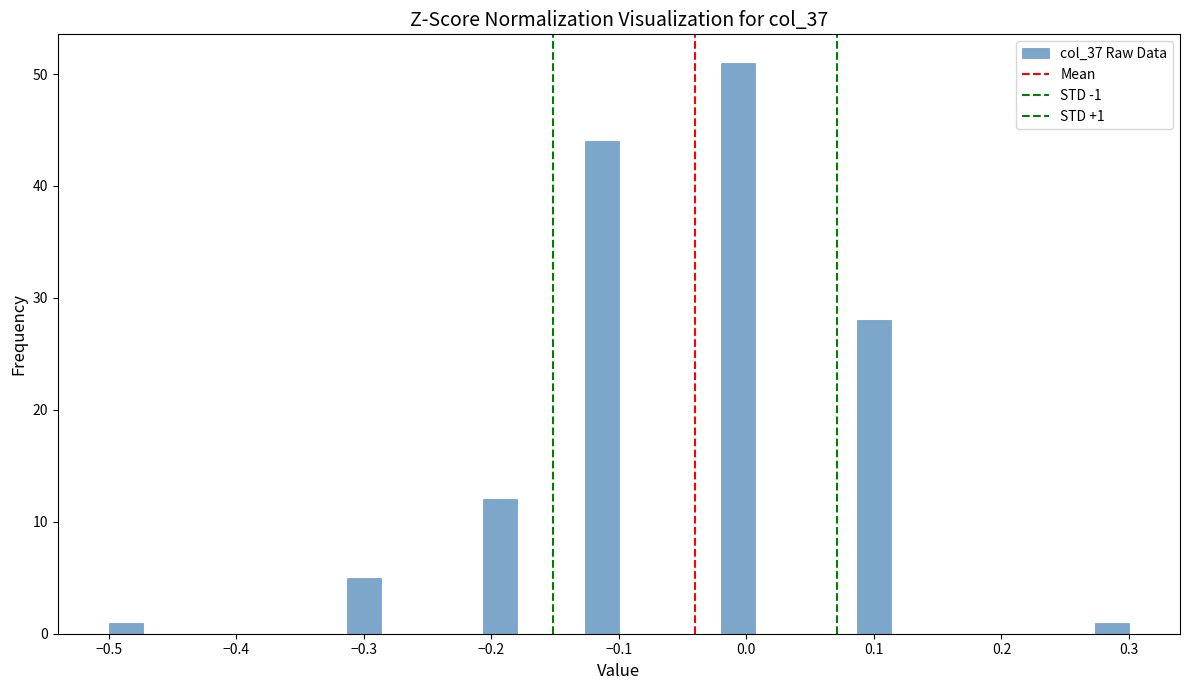

Read against the x-axis, roughly where is the centre of the tallest bar?

-0.01